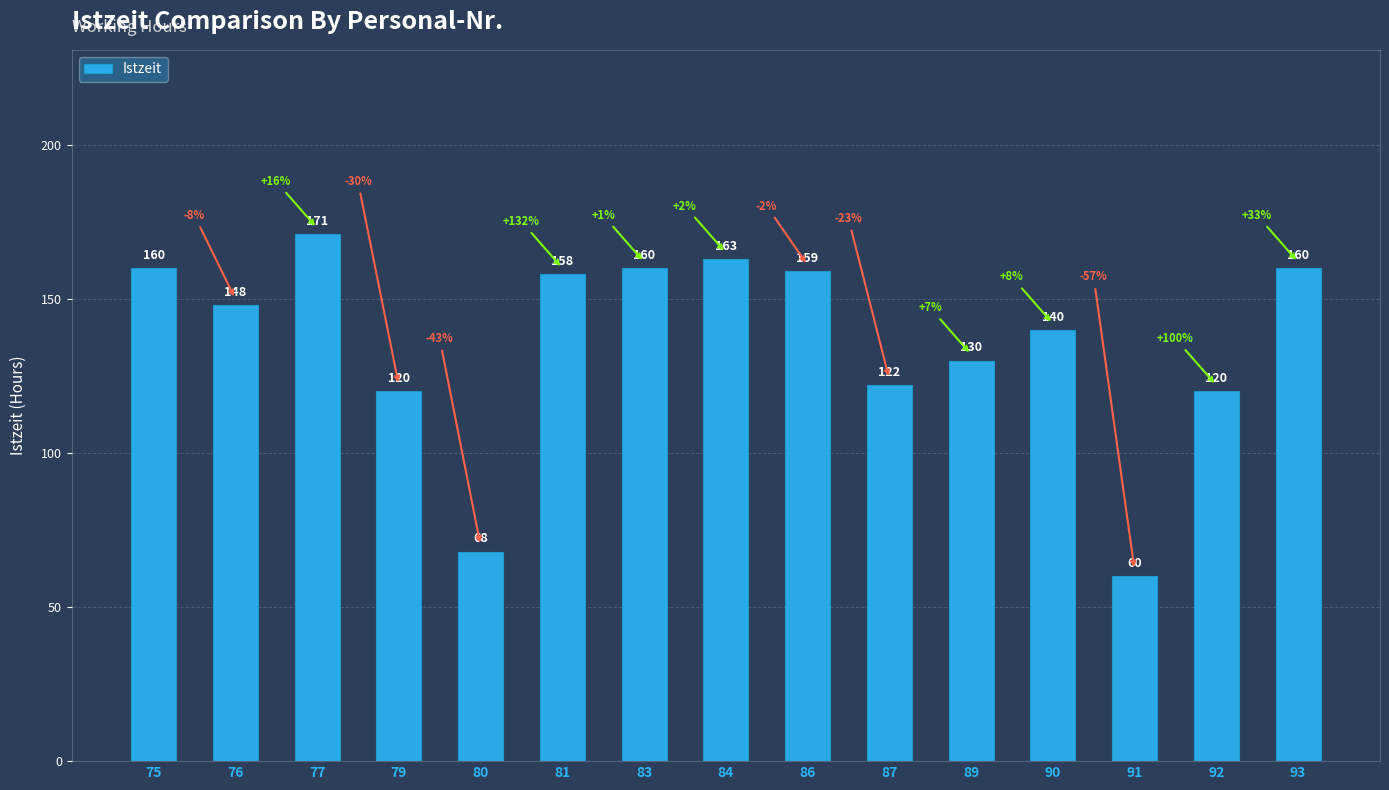

At which category does the chart reach its peak across all series?

77